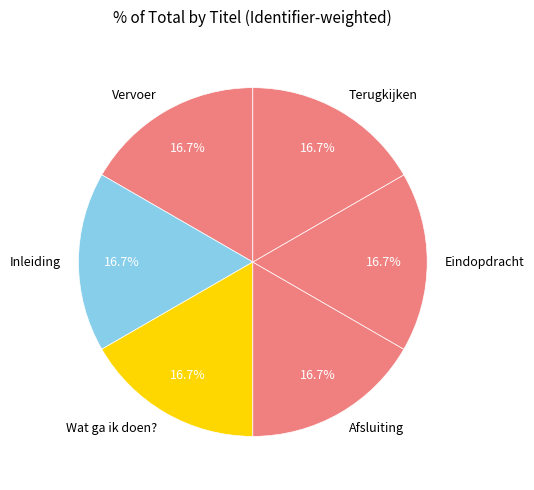

Is it true that Inleiding is 25% of the pie?

False